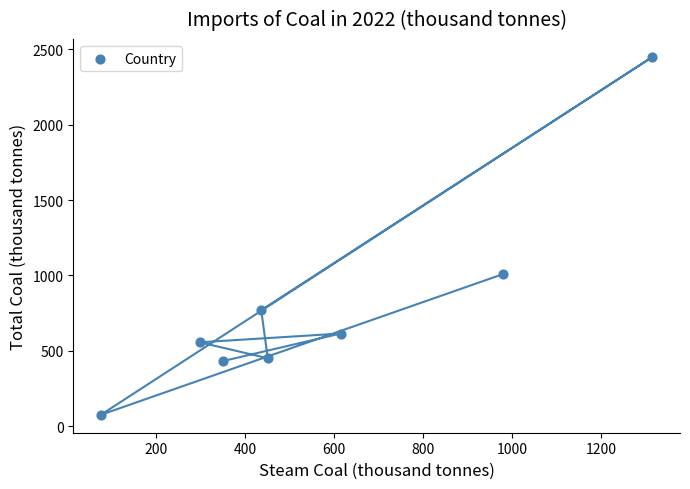

What is the average X value?

565.2